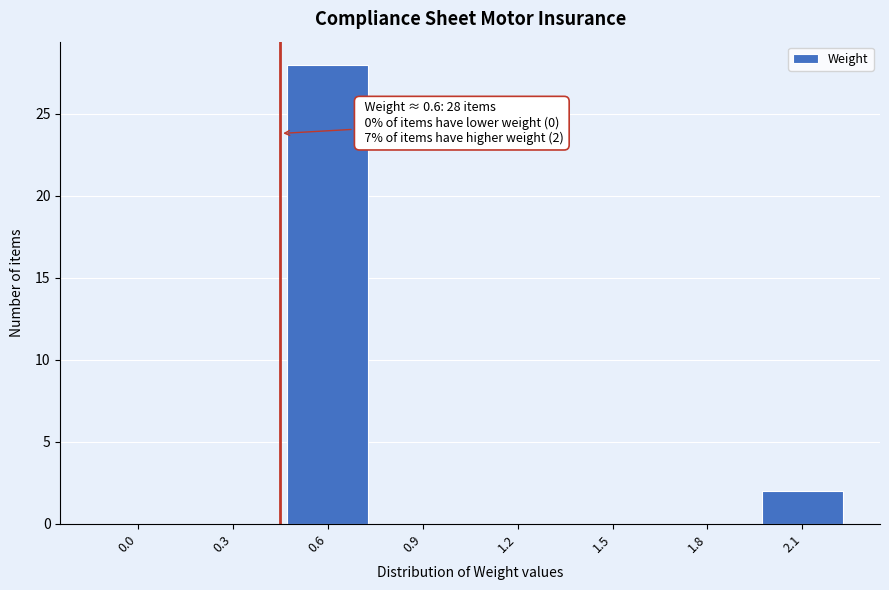

Reading right to left, what are all the values shown in this chart?

2.1=2	1.8=0	1.5=0	1.2=0	0.9=0	0.6=28	0.3=0	0.0=0